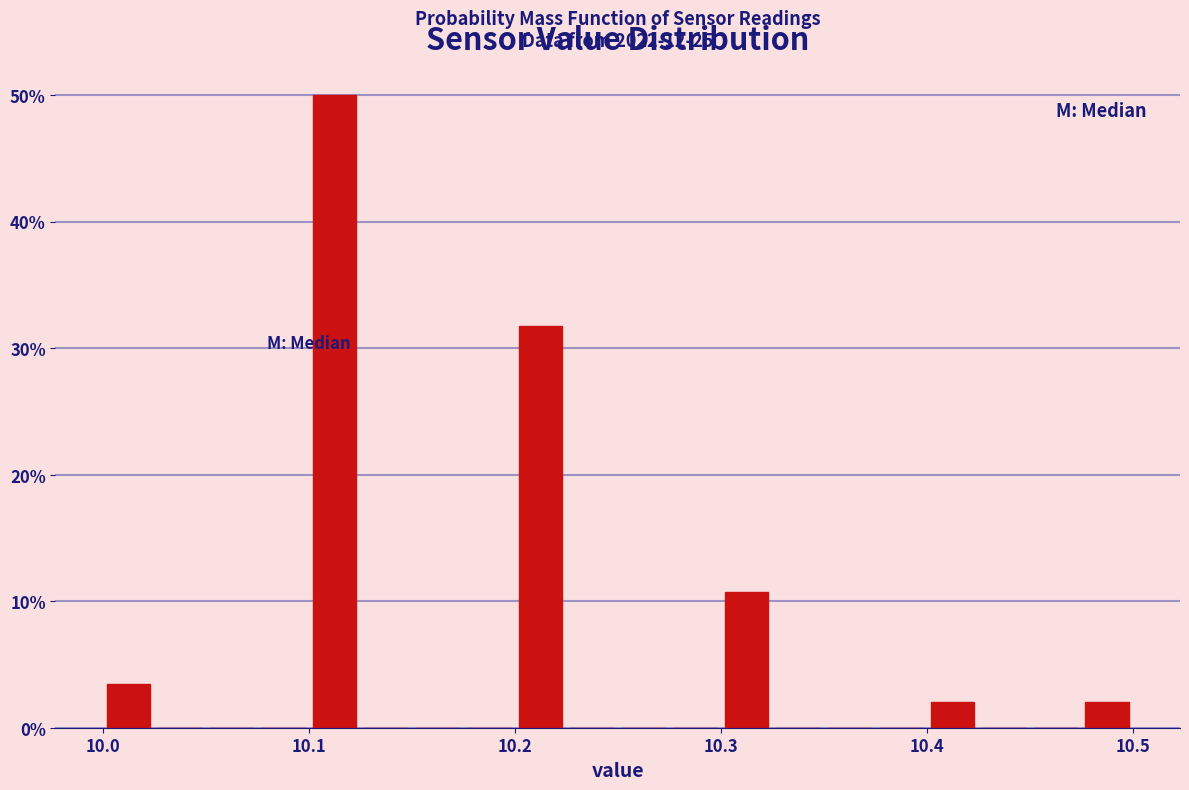

Read against the x-axis, roughly where is the centre of the tallest bar?

10.11